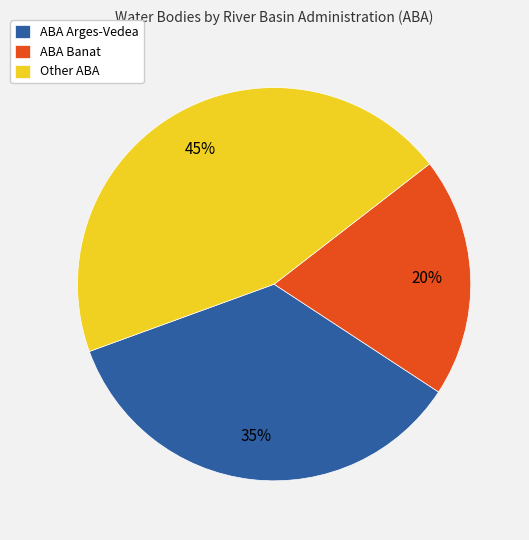

Count the number of slices in the pie.

3